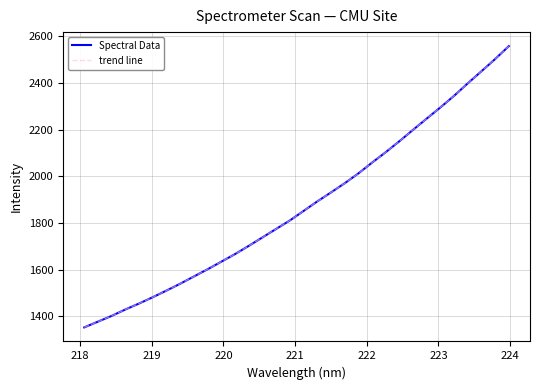

Rank the series by their maximum value, from lowest to highest.

Spectral Data, trend line